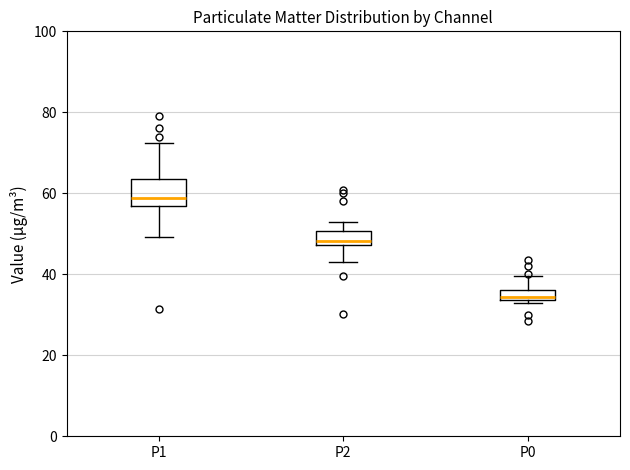

Which box is the tallest, from its lower edge to its upper edge?

P1